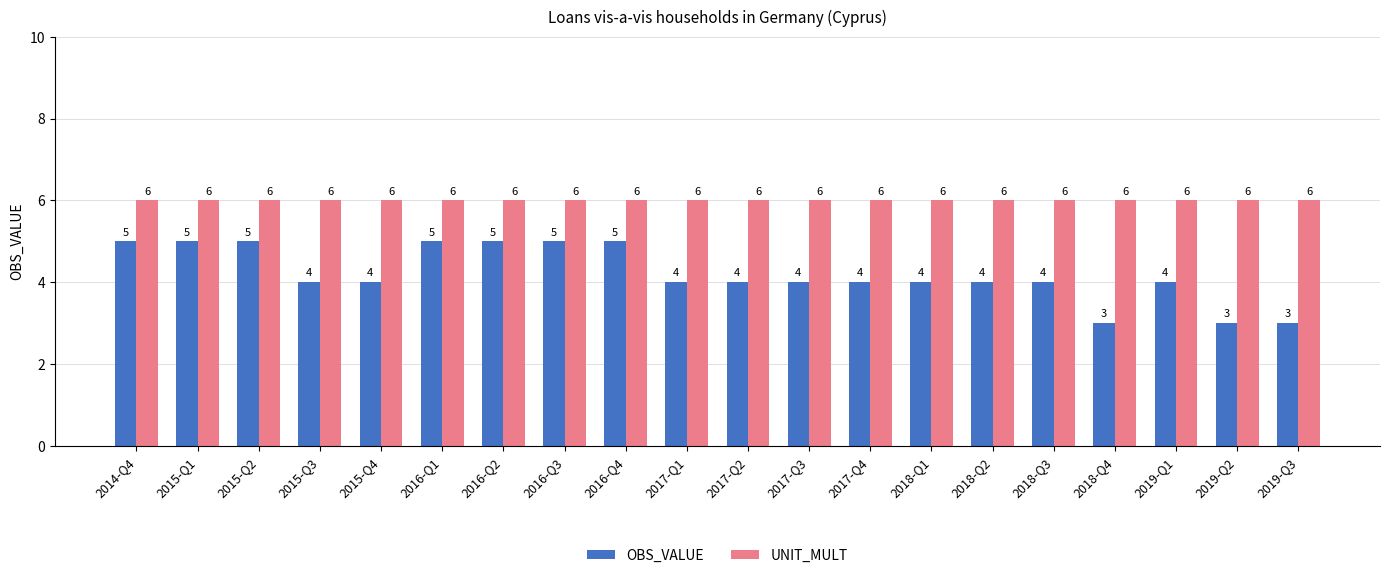

How many groups of bars are there?

20